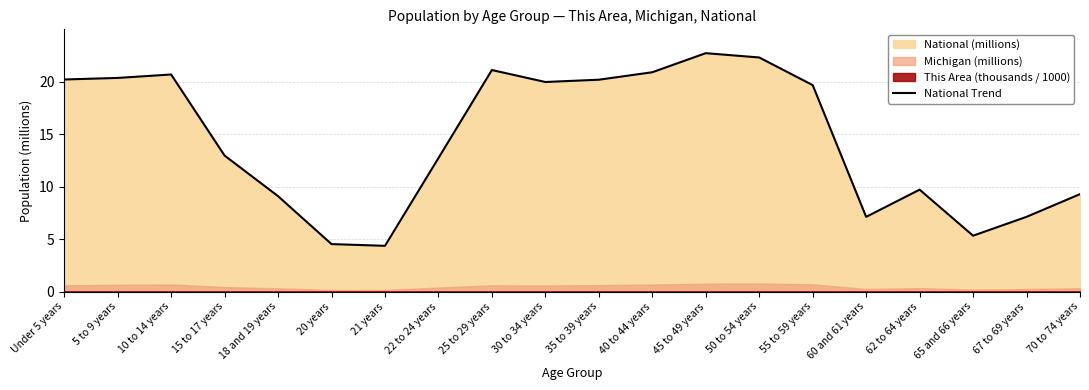

True or false: the data shows 30.0 at 10 to 14 years.

False